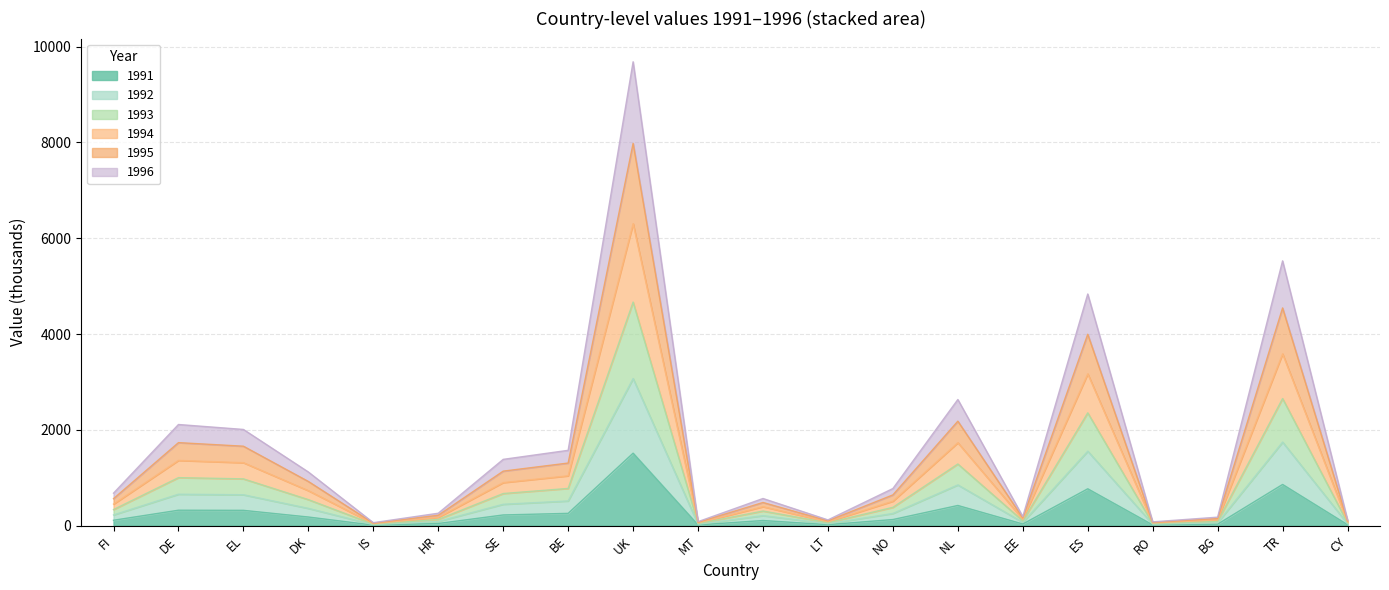

True or false: 1996 and 1991 intersect in this chart.

False